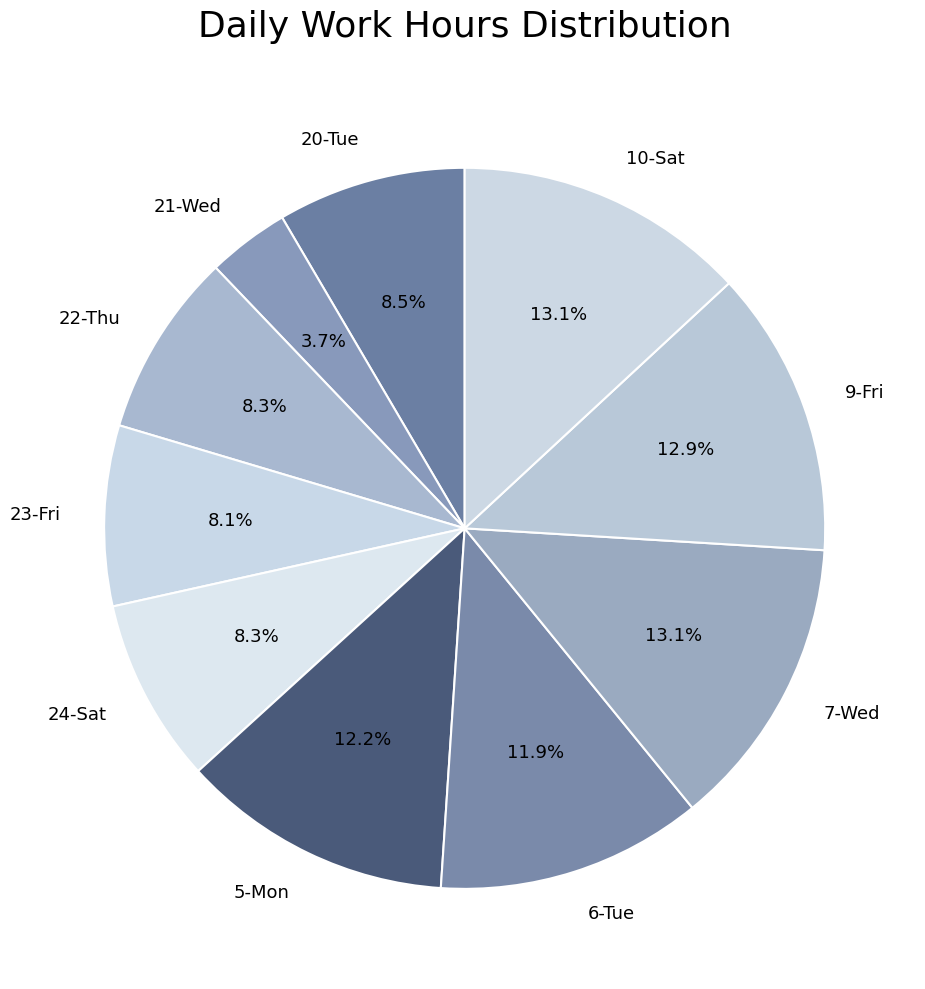

True or false: 6-Tue accounts for 12% of the total.

True